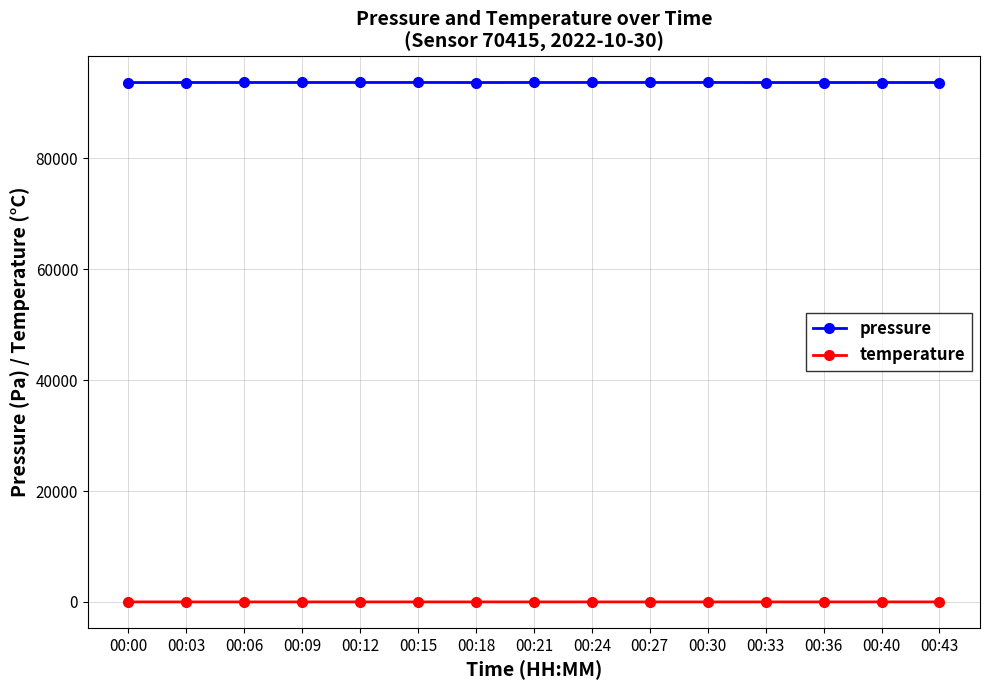

True or false: temperature and pressure intersect in this chart.

False